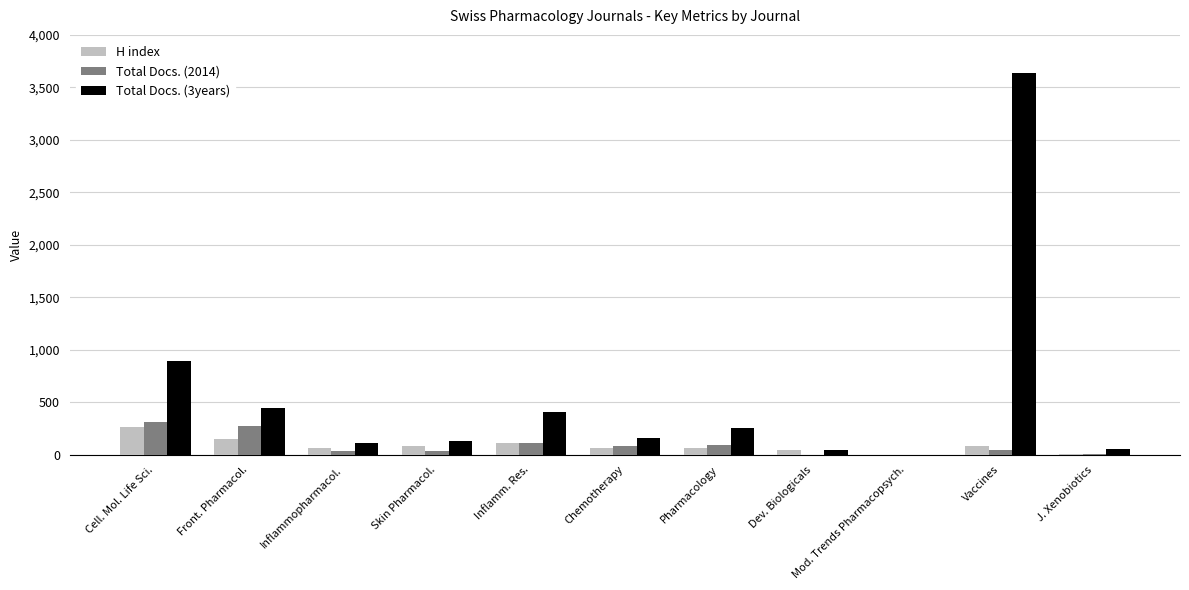

What is the sum of all H index values?

941